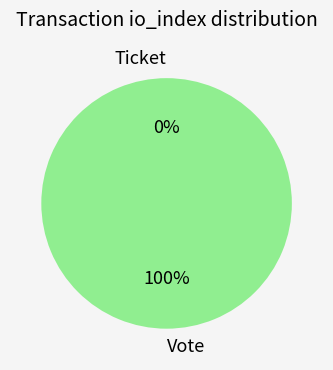

Which slice is the smallest?

Ticket